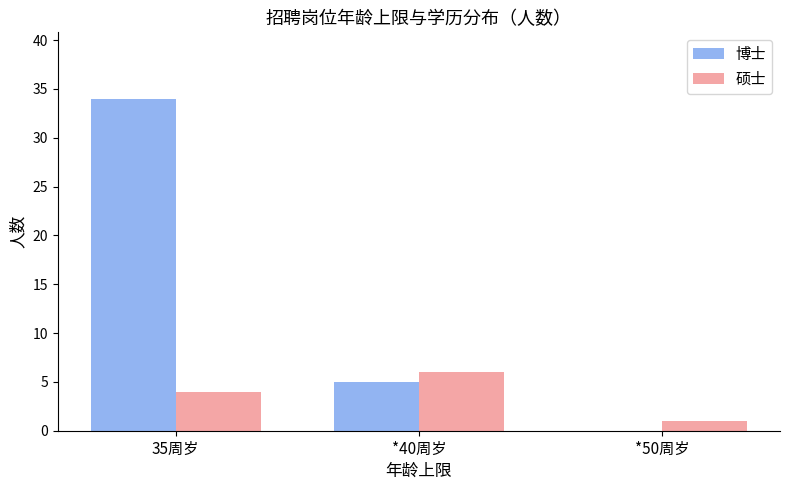

What is the sum of all 博士 values?

39